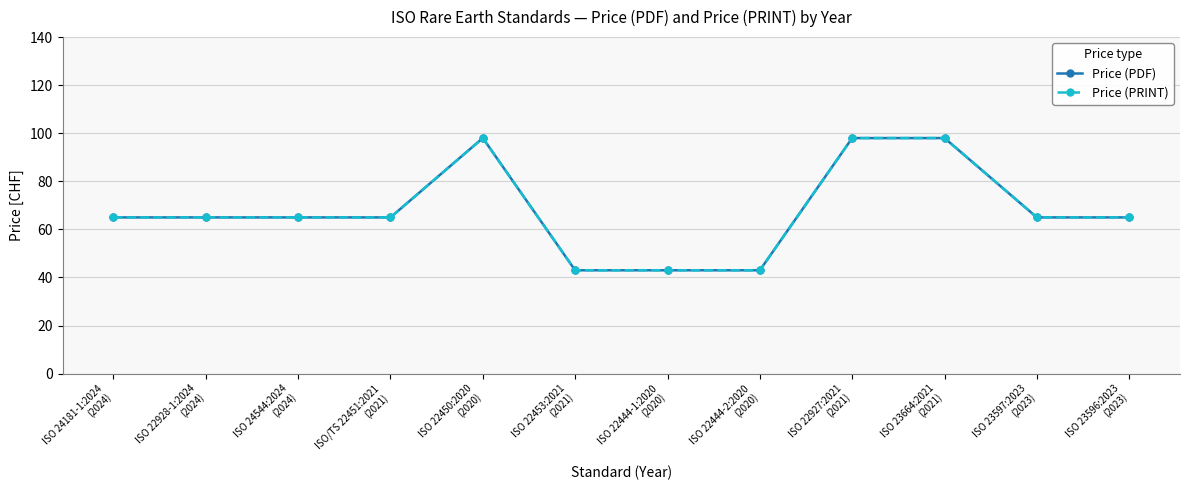

Which category has the highest value in the Price (PDF) series?

ISO 22450:2020
(2020)